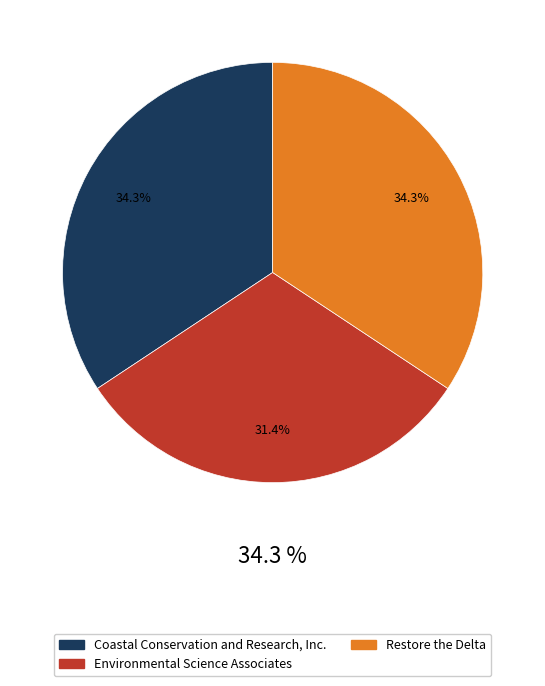

What percentage is the Restore the Delta slice, to the nearest percent?

34%